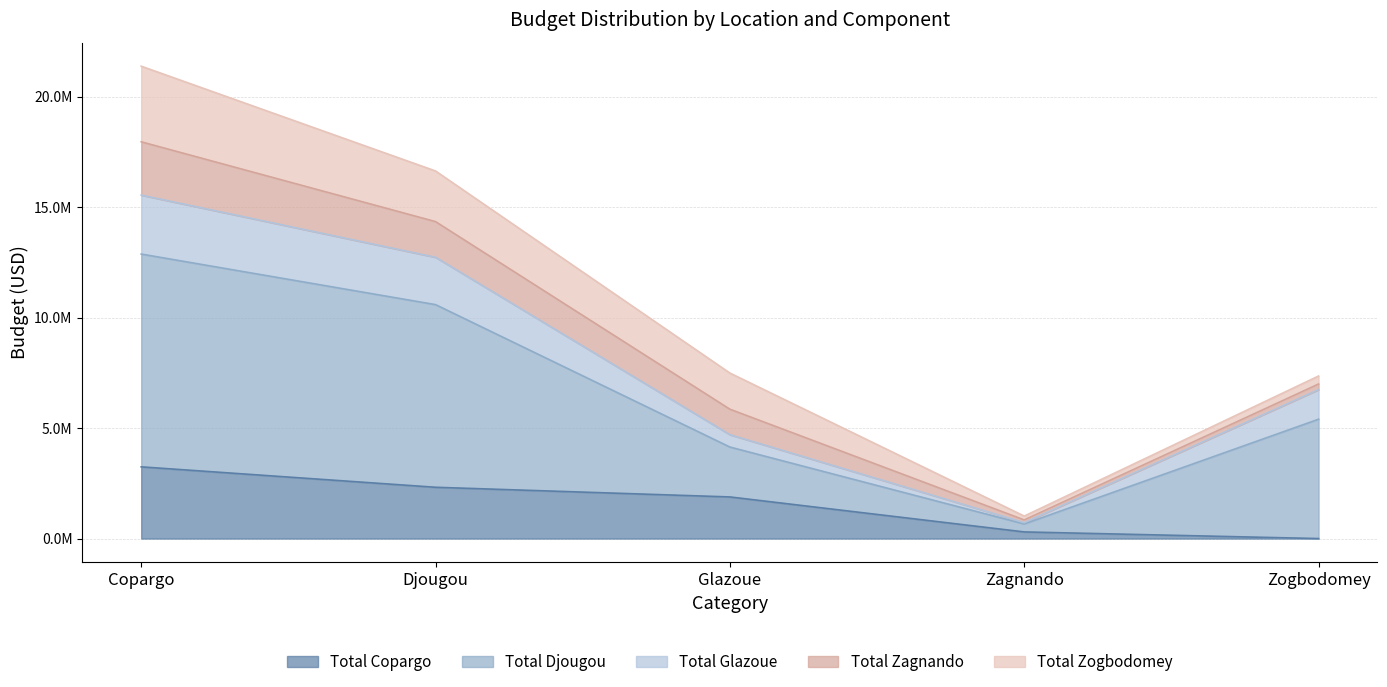

What are all the series names shown in the legend?

Total Copargo, Total Djougou, Total Glazoue, Total Zagnando, Total Zogbodomey